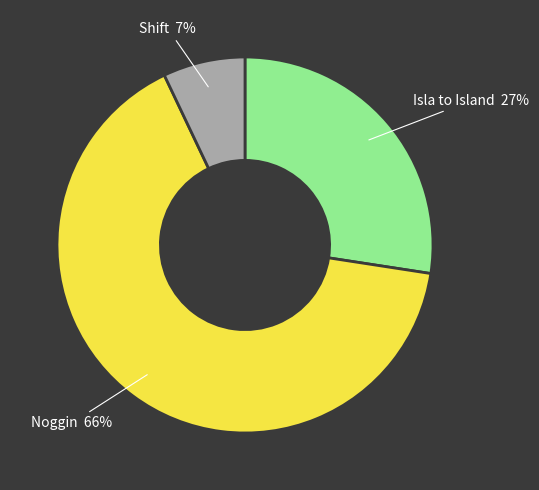

To the nearest percent, what is the average slice percentage?

33%